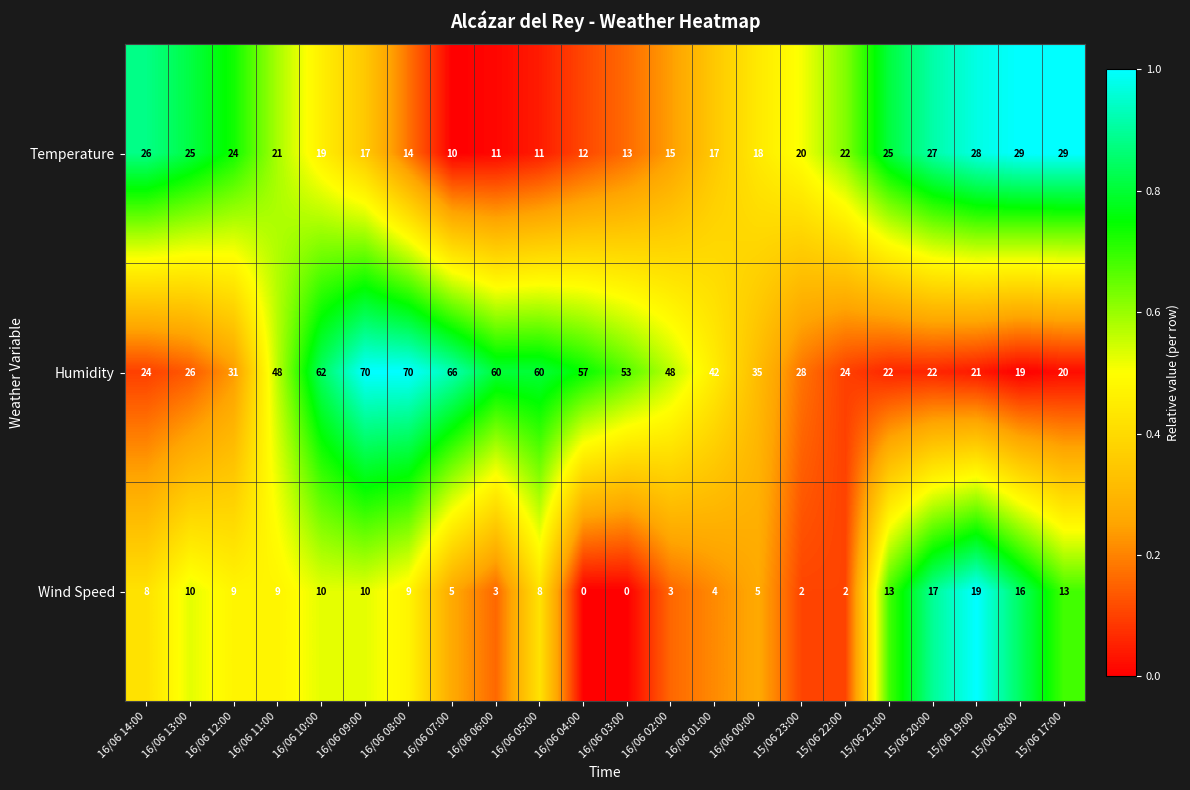

At 16/06 11:00, list the series in order from smallest to largest.

Wind Speed, Temperature, Humidity